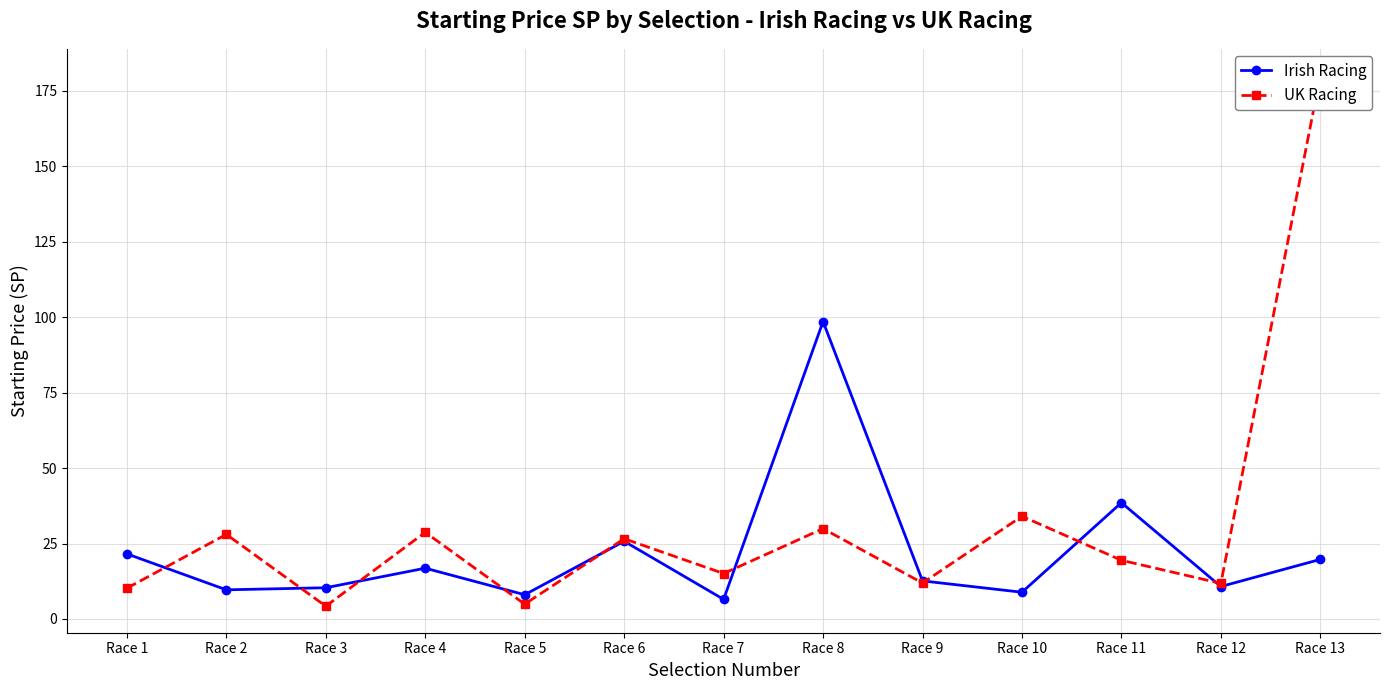

Reading left to right, what are all the values shown in this chart?

Irish Racing: Race 1=21.6	Race 2=9.7	Race 3=10.3	Race 4=16.8	Race 5=8.0	Race 6=25.8	Race 7=6.5	Race 8=98.6	Race 9=12.6	Race 10=8.9	Race 11=38.5	Race 12=10.8	Race 13=19.7
UK Racing: Race 1=10.2	Race 2=28.0	Race 3=4.2	Race 4=28.7	Race 5=4.9	Race 6=26.6	Race 7=15.1	Race 8=29.9	Race 9=11.9	Race 10=34.0	Race 11=19.4	Race 12=11.8	Race 13=180.1